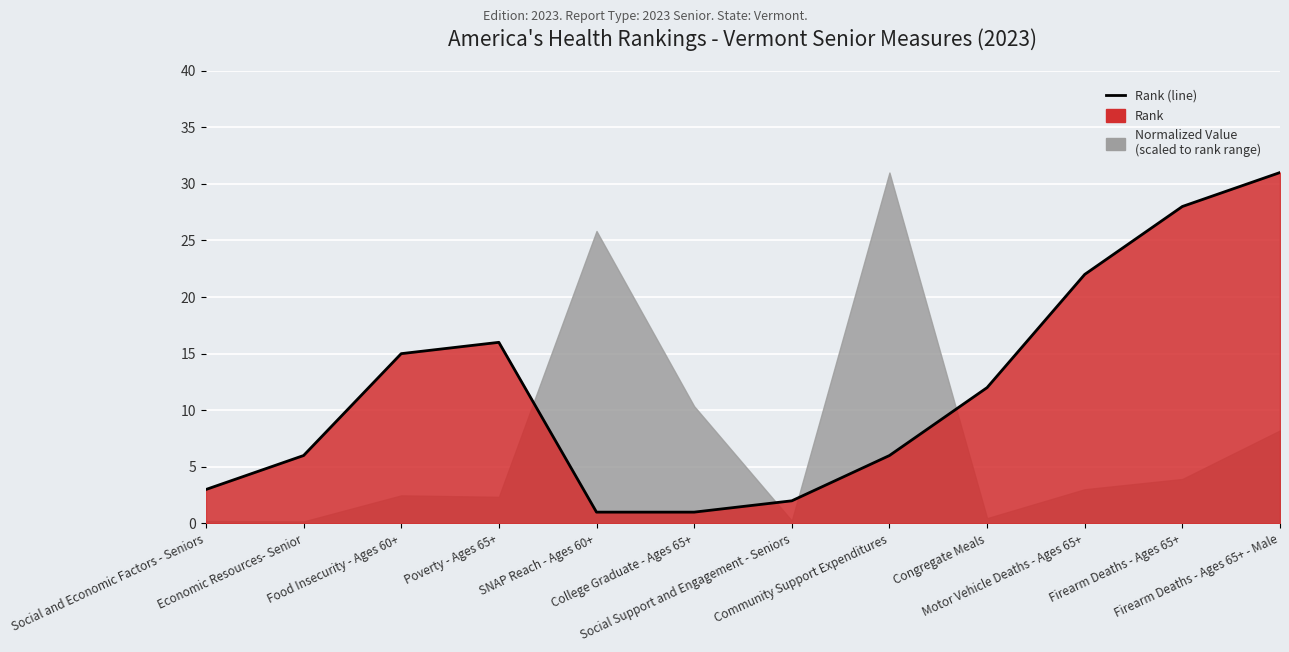

List the labels in order of value, largest first.

Firearm Deaths - Ages 65+ - Male, Firearm Deaths - Ages 65+, Motor Vehicle Deaths - Ages 65+, Poverty - Ages 65+, Food Insecurity - Ages 60+, Congregate Meals, Economic Resources- Senior, Community Support Expenditures, Social and Economic Factors - Seniors, Social Support and Engagement - Seniors, SNAP Reach - Ages 60+, College Graduate - Ages 65+